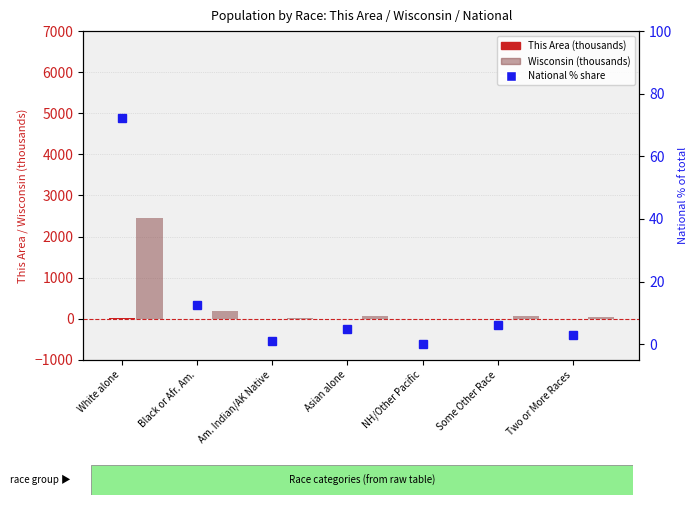

What position from the left is Black or Afr. Am.?

2